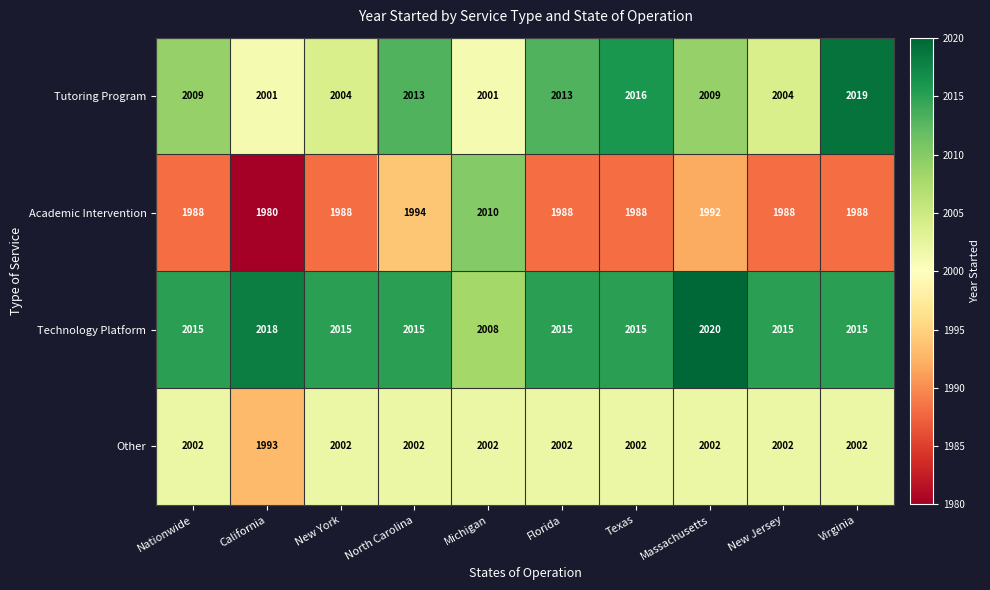

Which label corresponds to the smallest value in the chart?

California